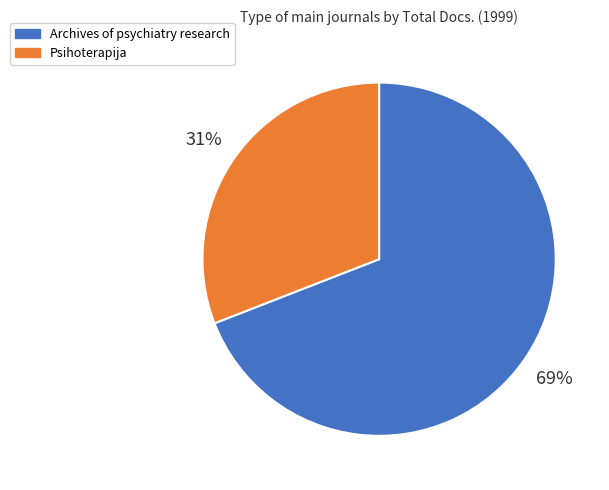

Which slice is the smallest?

Psihoterapija